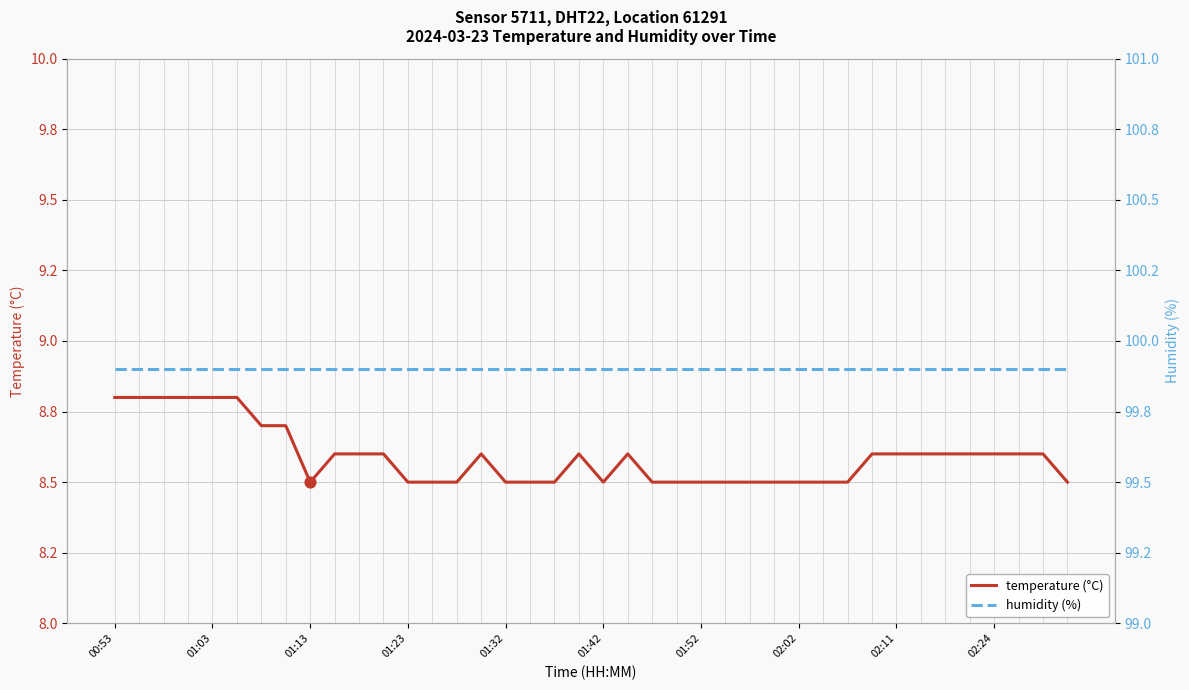

Which series has the largest total across all categories?

humidity (%)